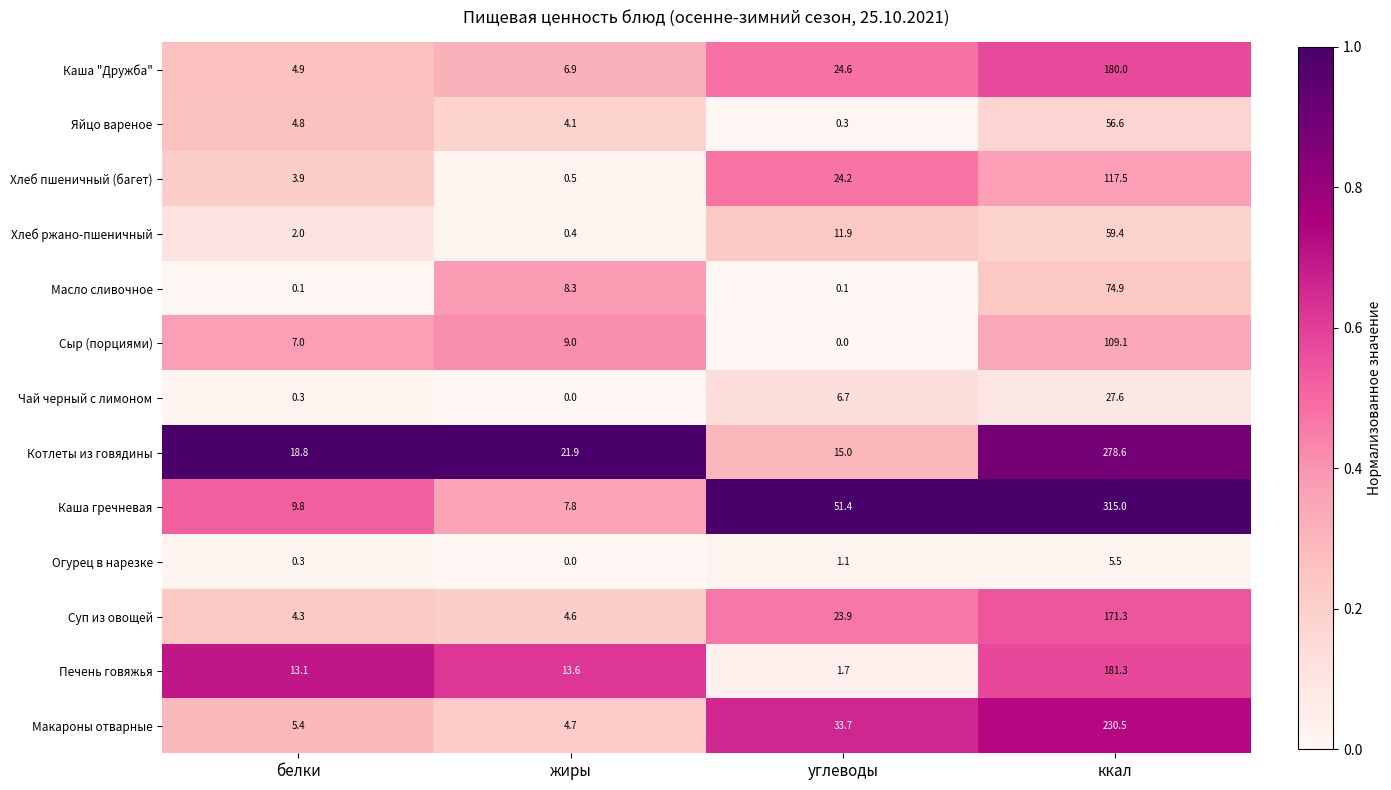

Is it true that Огурец в нарезке equals 8.8 at ккал?

False